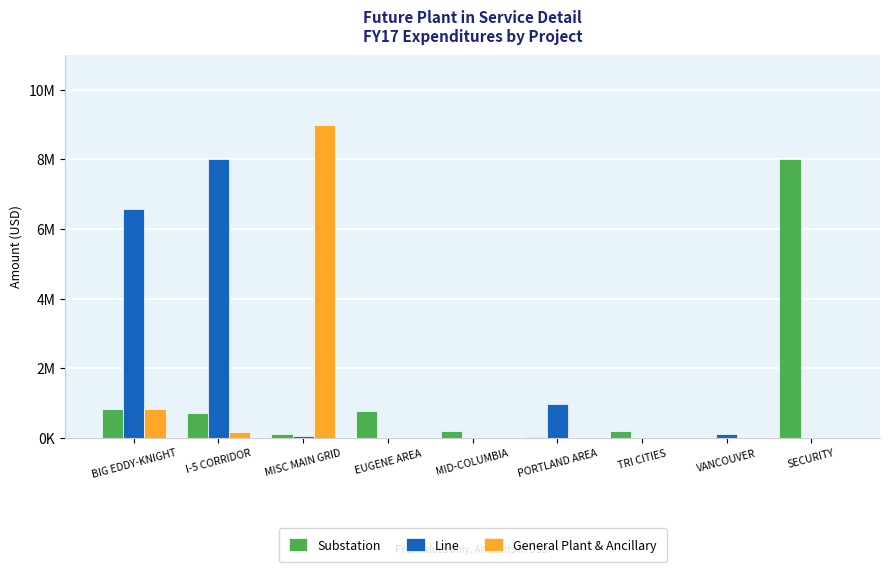

The value of Line at BIG EDDY-KNIGHT is 10336920. True or false?

False